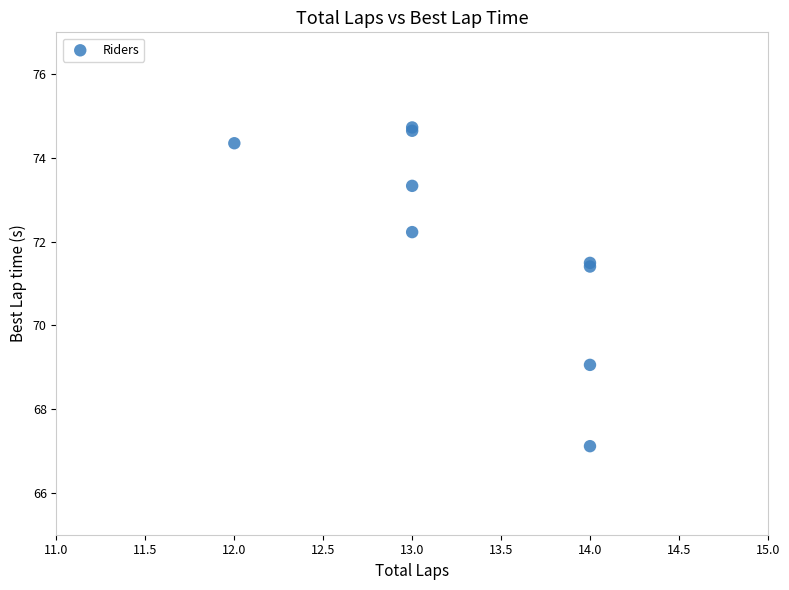

What Y value in the scatter plot is closest to 70?

69.1